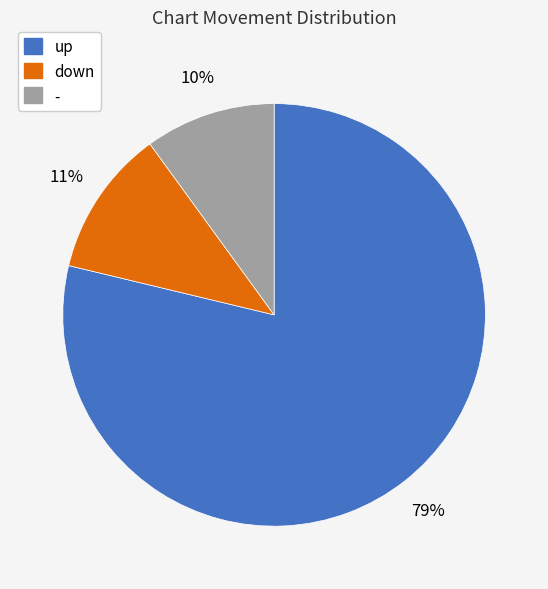

The down slice represents 25% of the pie. True or false?

False